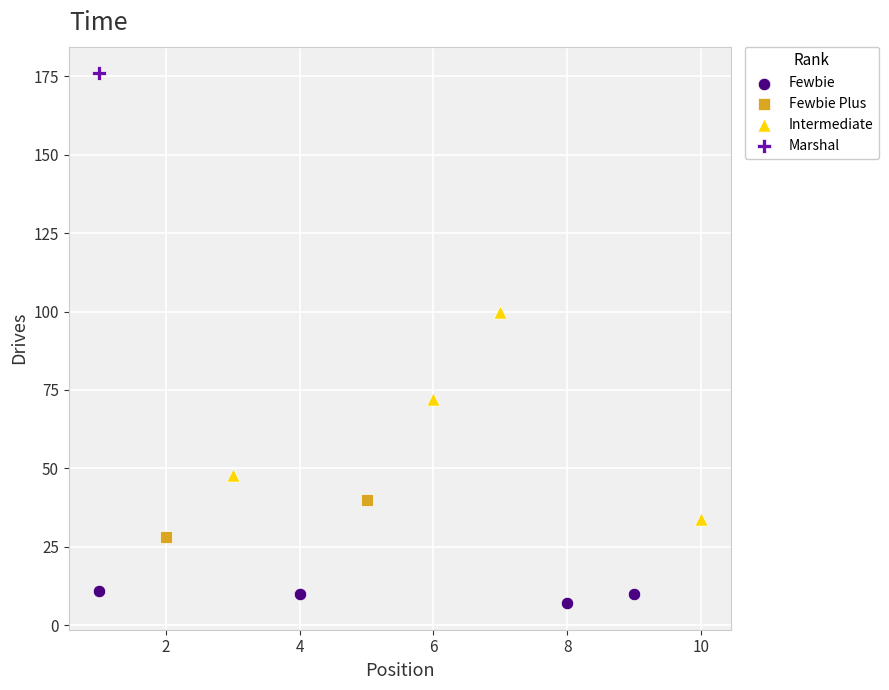

What are all the series names shown in the legend?

Fewbie, Fewbie Plus, Intermediate, Marshal